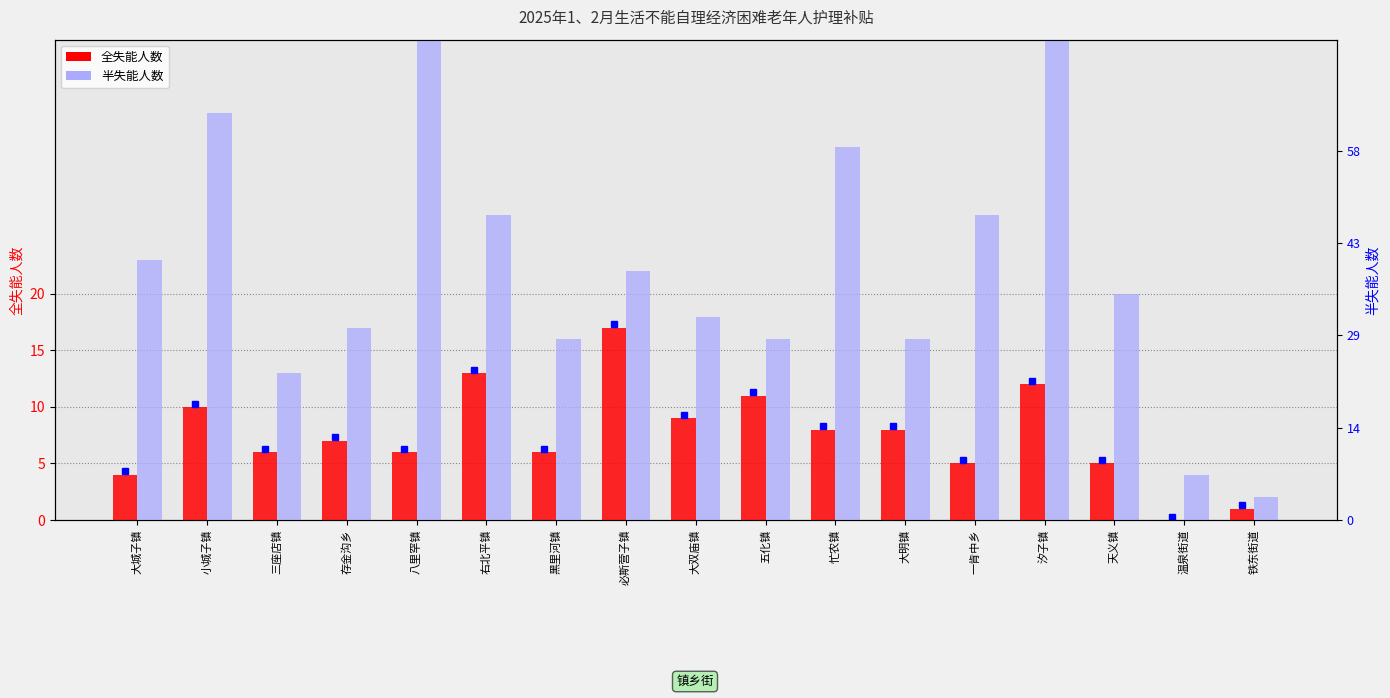

How many positive values does the 全失能人数 series have?

16